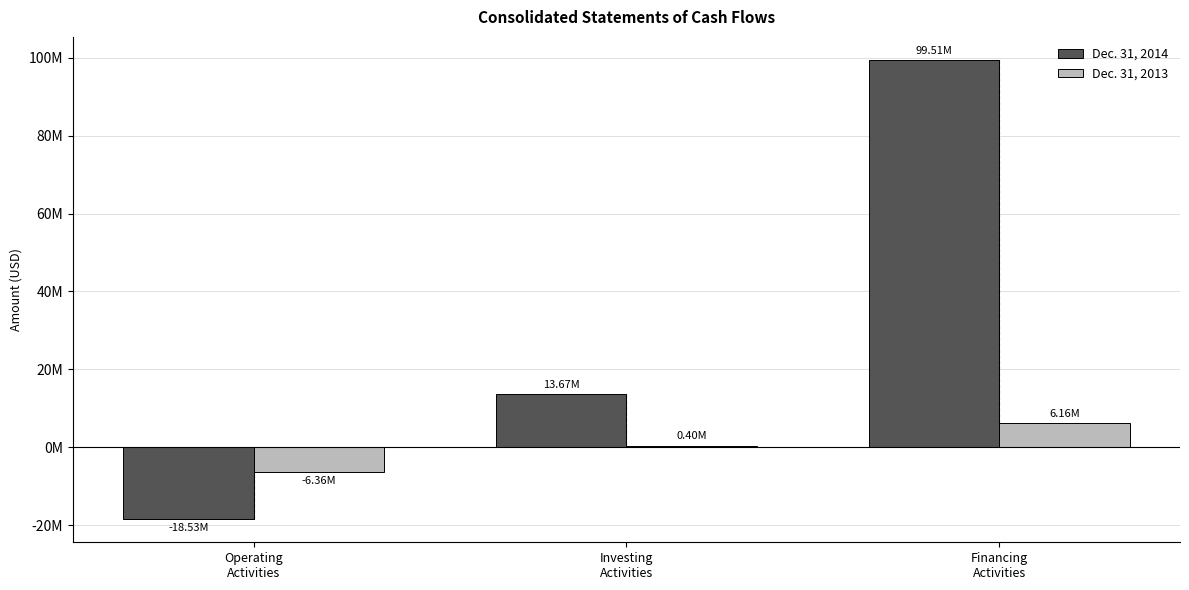

What is the difference between the maximum and minimum values in the Dec. 31, 2014 series?

118043000